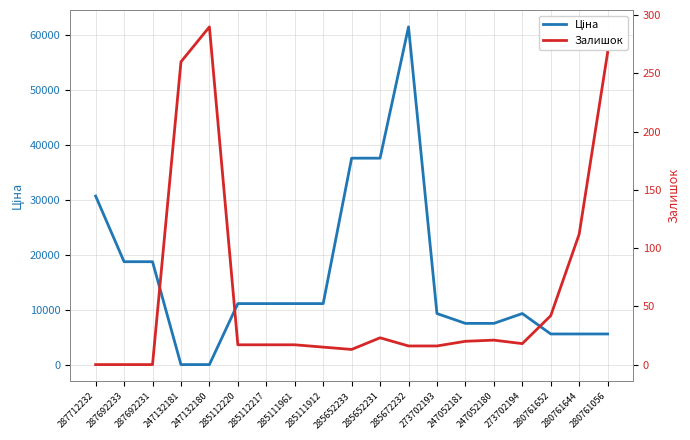

How many times do Залишок and Ціна cross each other?

2